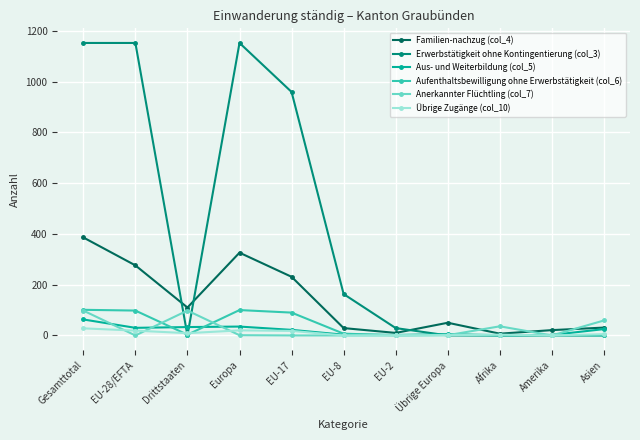

Which series has the widest spread of values?

Erwerbstätigkeit ohne Kontingentierung (col_3)